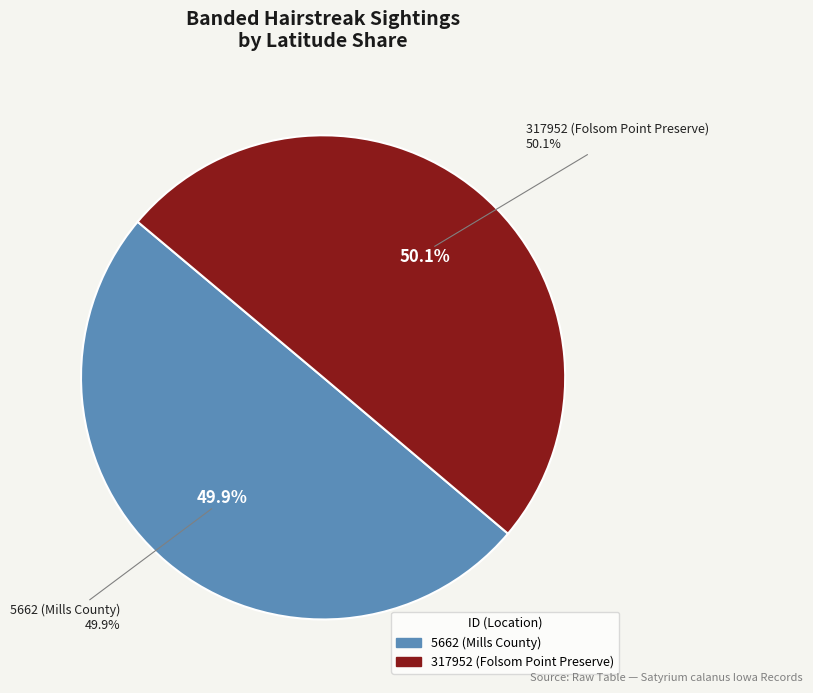

The 317952 (Folsom Point Preserve) slice represents 41% of the pie. True or false?

False